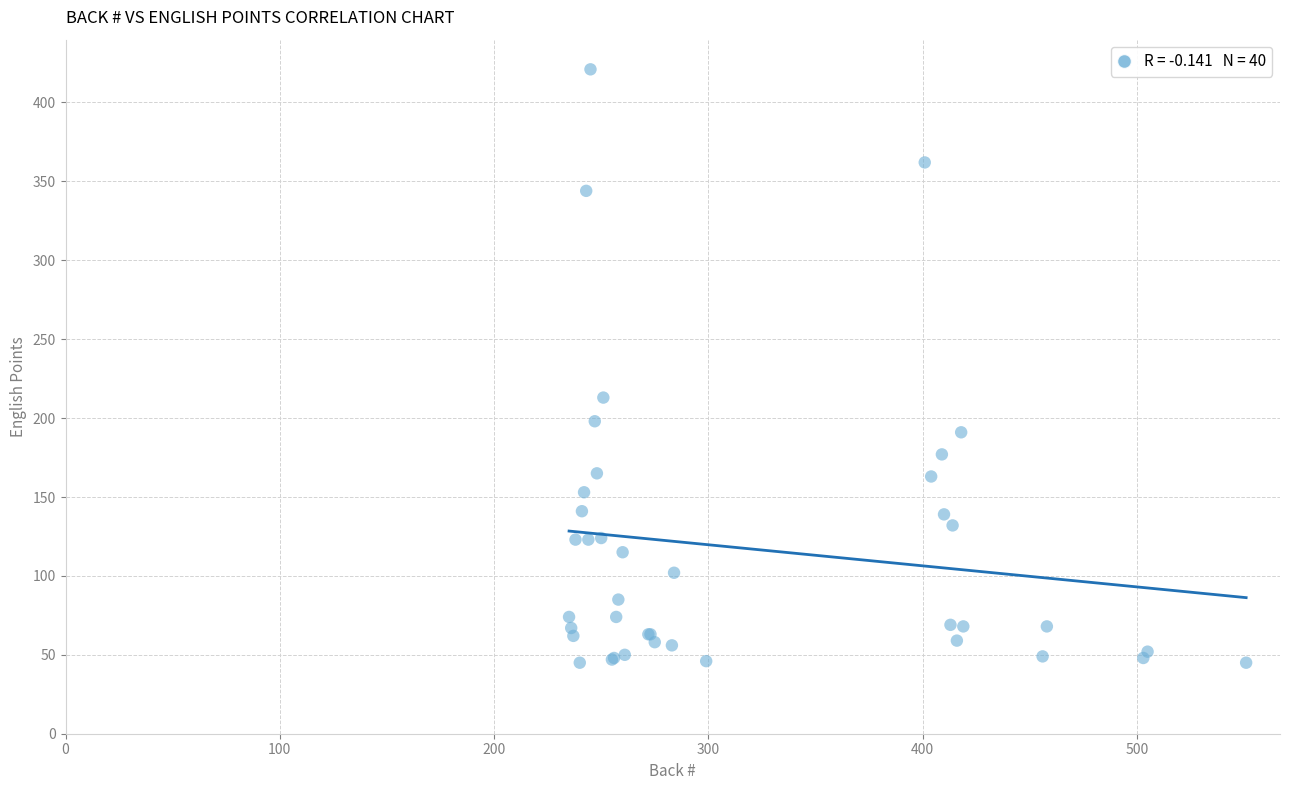

What Y value in the scatter plot is closest to 233?

213